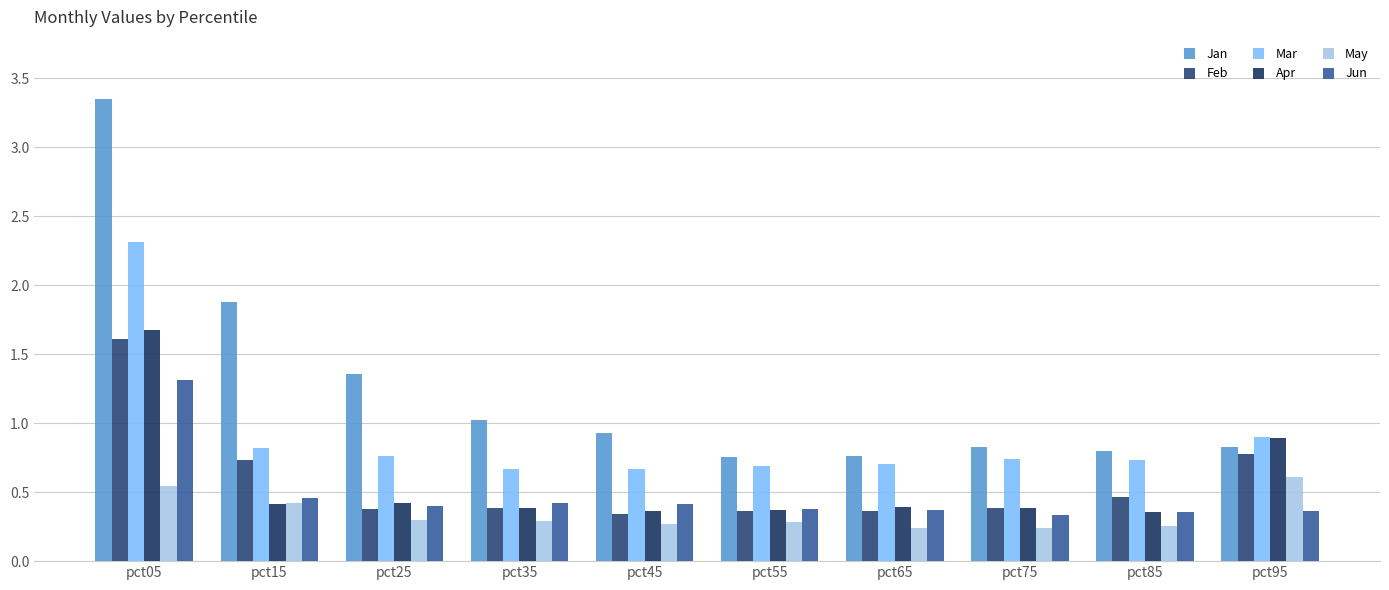

List the series in order of their peak value, highest first.

Jan, Mar, Apr, Feb, Jun, May